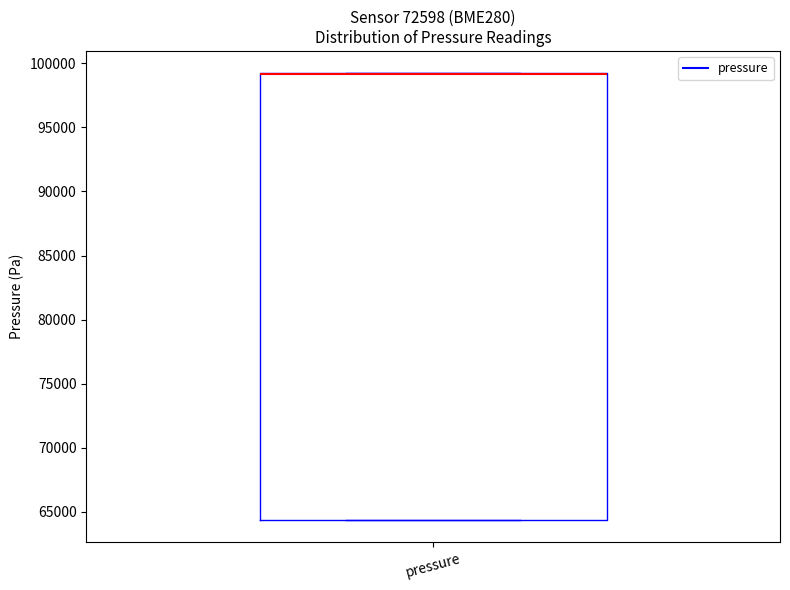

Read this box plot against the y-axis: the position of the median line, the range covered by the box, and the ends of both whiskers. The values are not printed on the chart, so give them approximately, as read against the axis.

median 99000 (drawn on the box's upper edge), box 64500 to 99000, whiskers 64500 to 99000